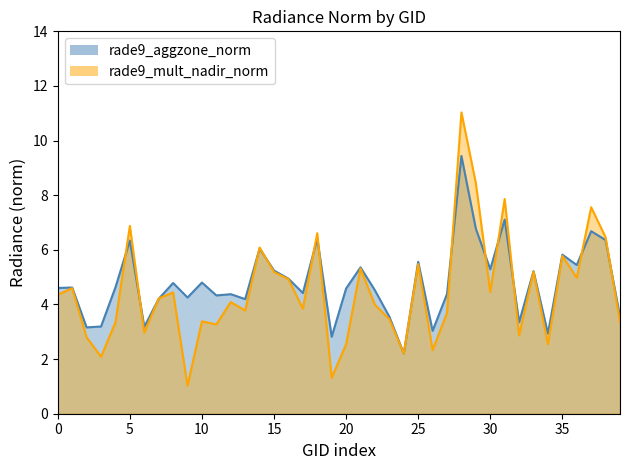

In rade9_mult_nadir_norm, how many points are lower than both neighbors (excluding endpoints)?

13